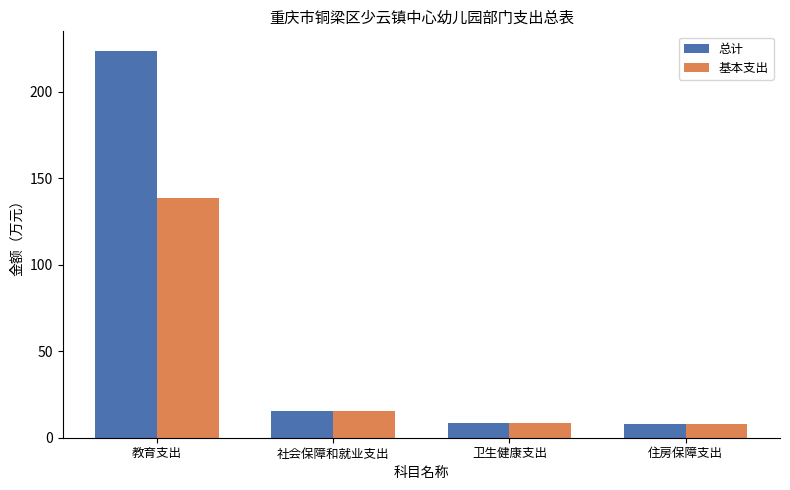

What is the difference between the maximum and second lowest values in the 基本支出 series?

130.6